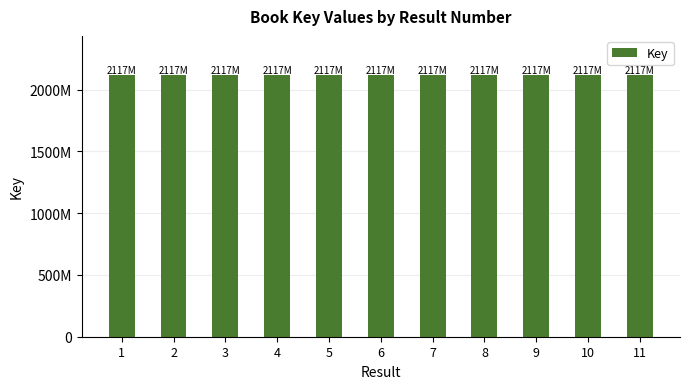

The chart shows a value of 1148118815 at 7. True or false?

False